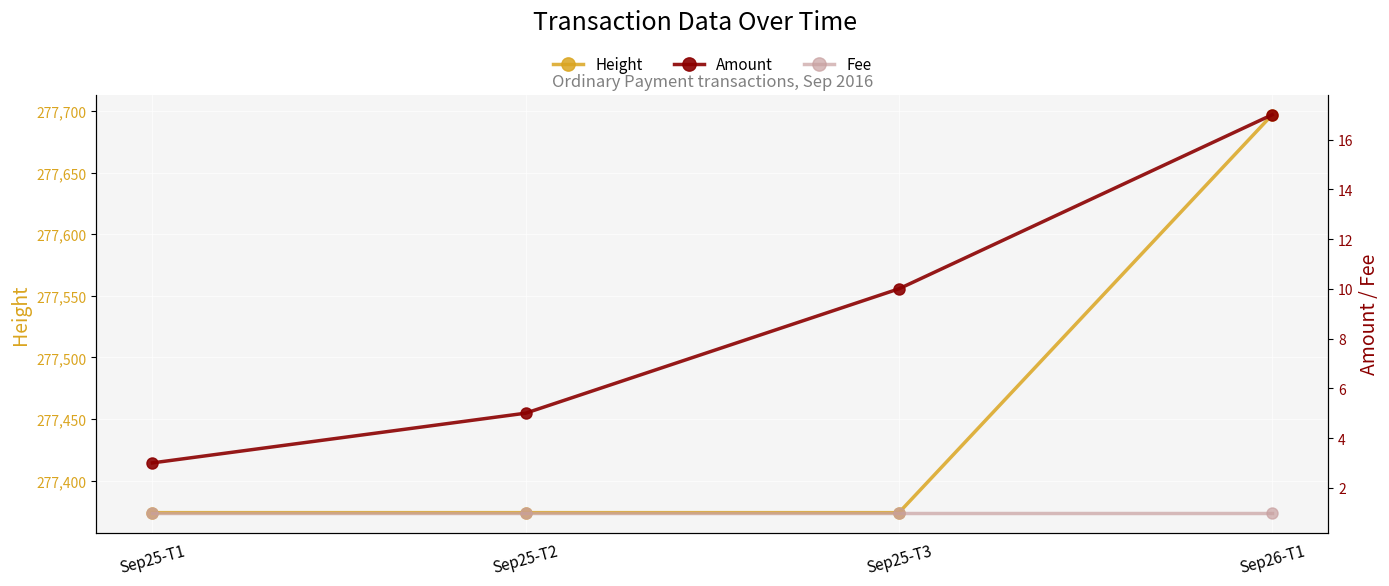

What is the average value of the Height series?

277455